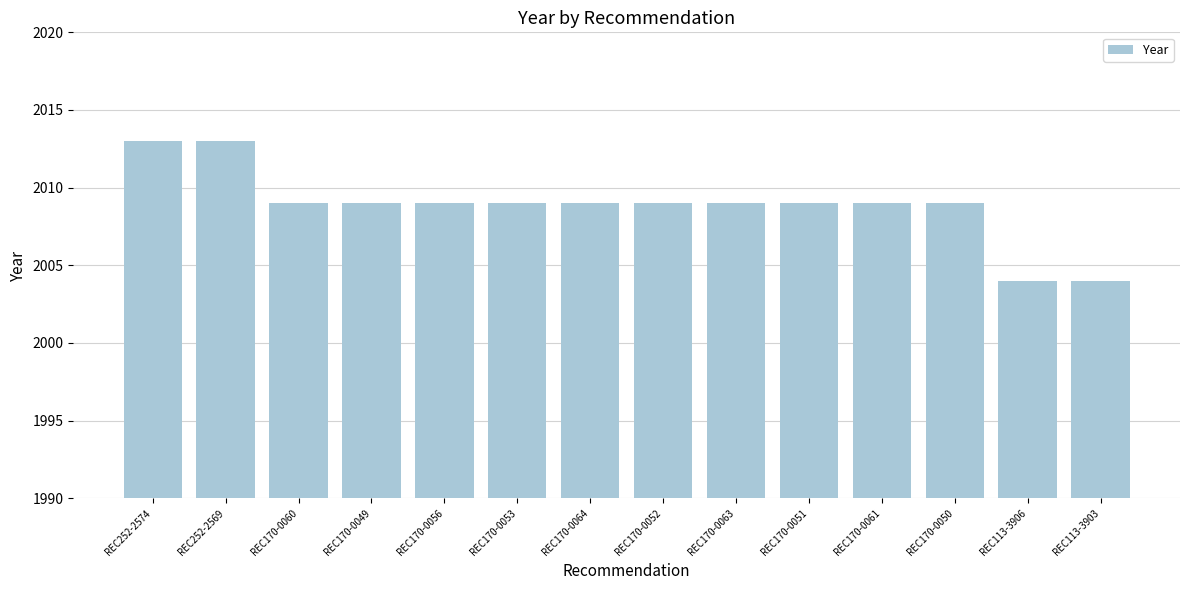

The chart shows a value of 2009 at REC170-0060. True or false?

True